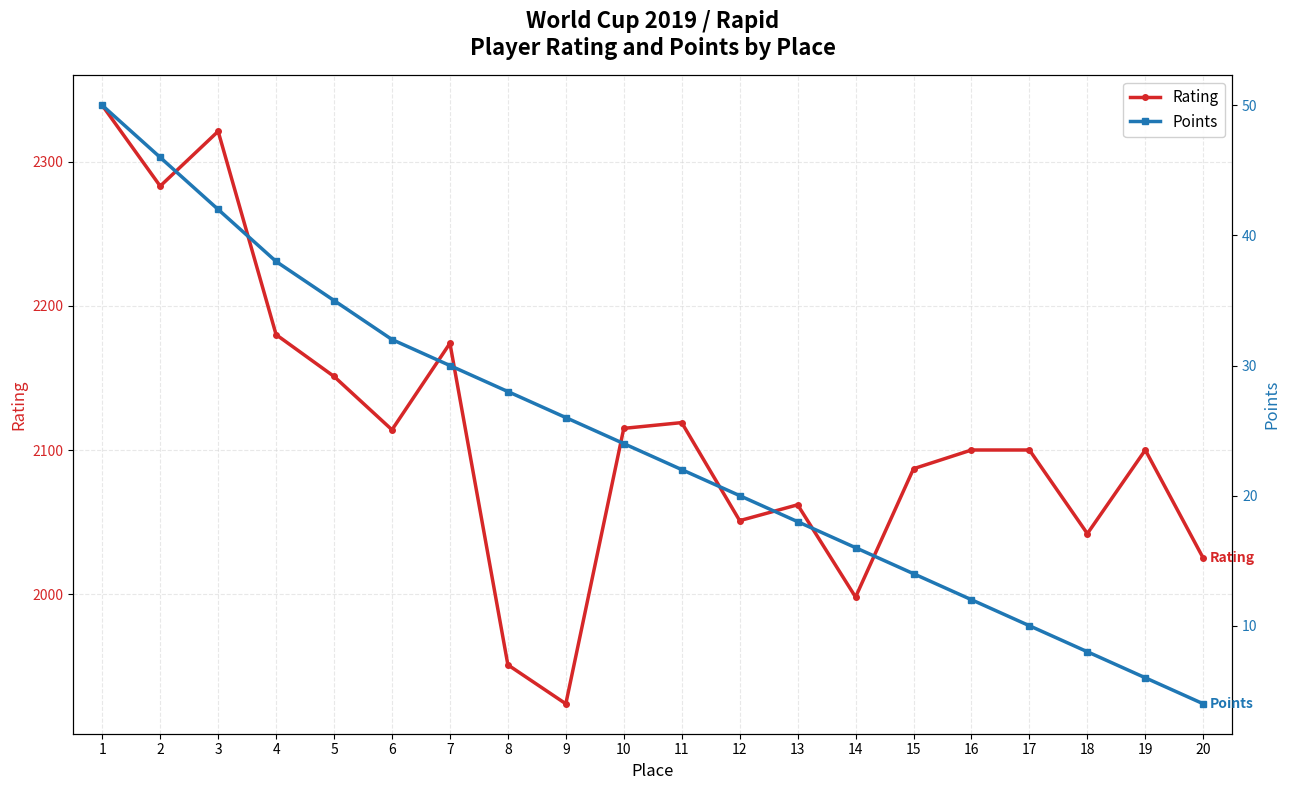

At which label does Rating reach its peak?

1